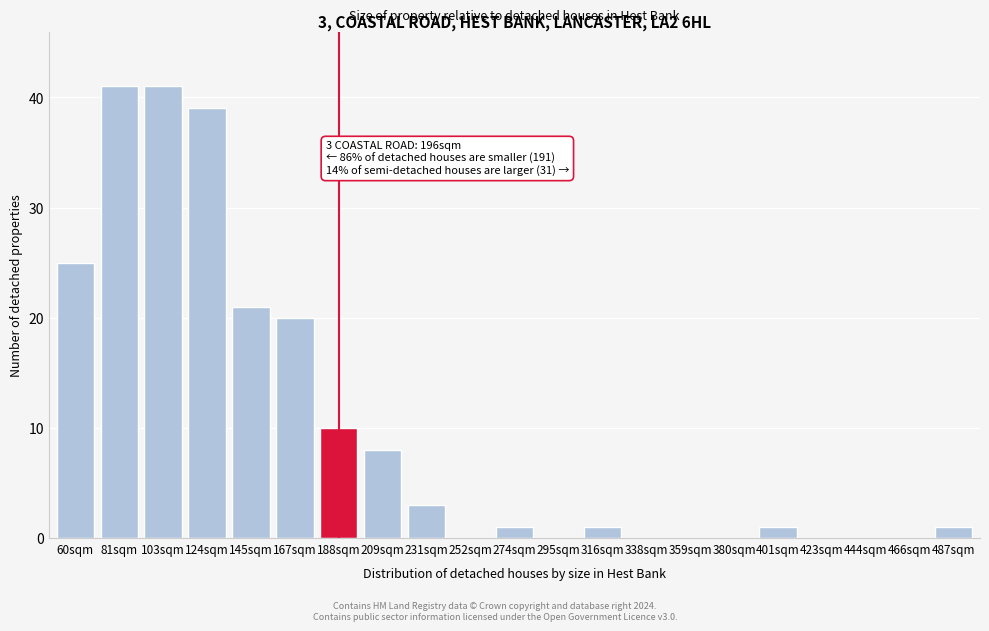

Reading left to right, extract all data points from this chart.

60sqm=25	81sqm=41	103sqm=41	124sqm=39	145sqm=21	167sqm=20	188sqm=10	209sqm=8	231sqm=3	252sqm=0	274sqm=1	295sqm=0	316sqm=1	338sqm=0	359sqm=0	380sqm=0	401sqm=1	423sqm=0	444sqm=0	466sqm=0	487sqm=1